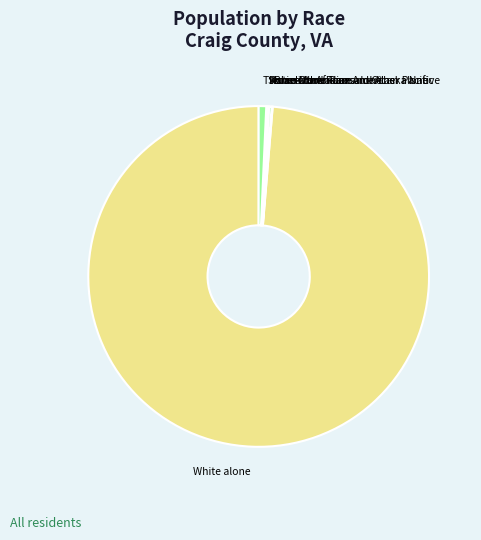

Does any single category account for the majority?

Yes